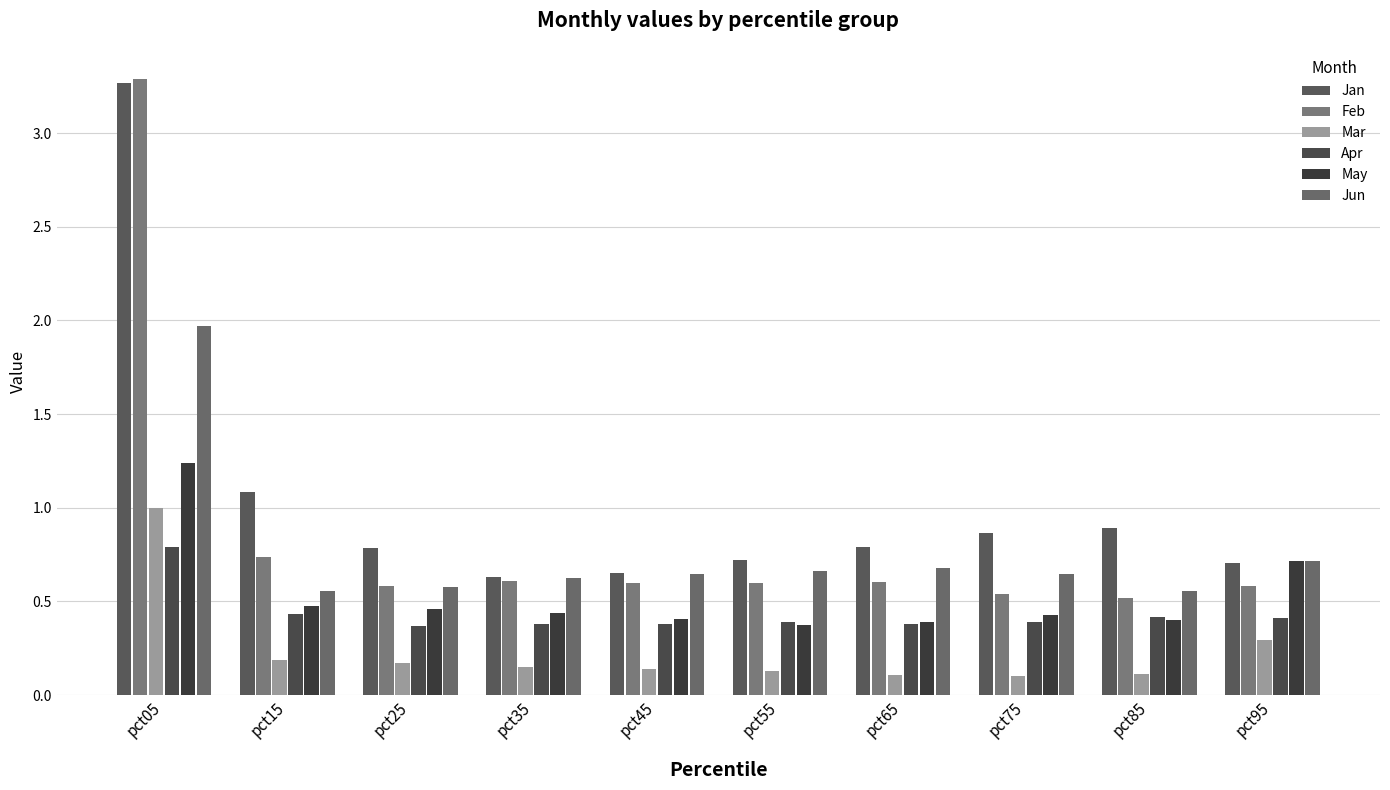

Count the number of categories in the chart.

10